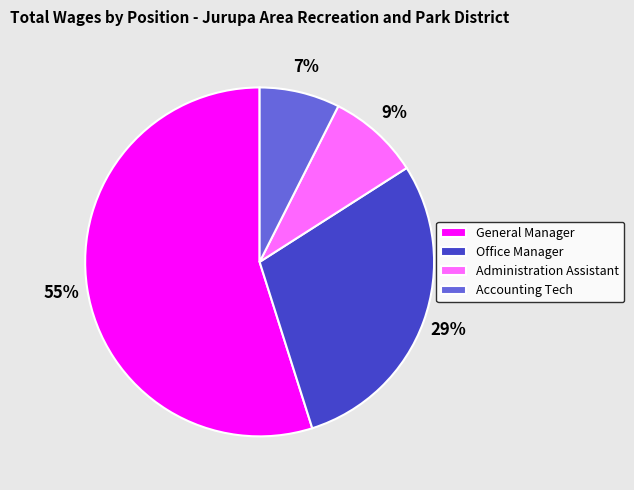

Rank the categories by value from highest to lowest.

General Manager, Office Manager, Administration Assistant, Accounting Tech